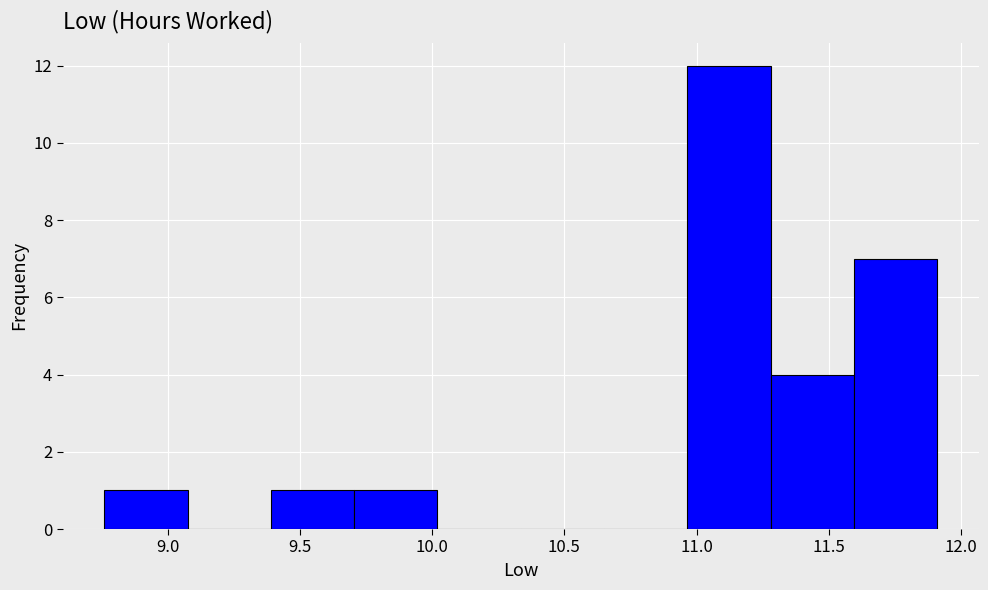

Which range on the x-axis has the tallest bar?

10.965 to 11.280